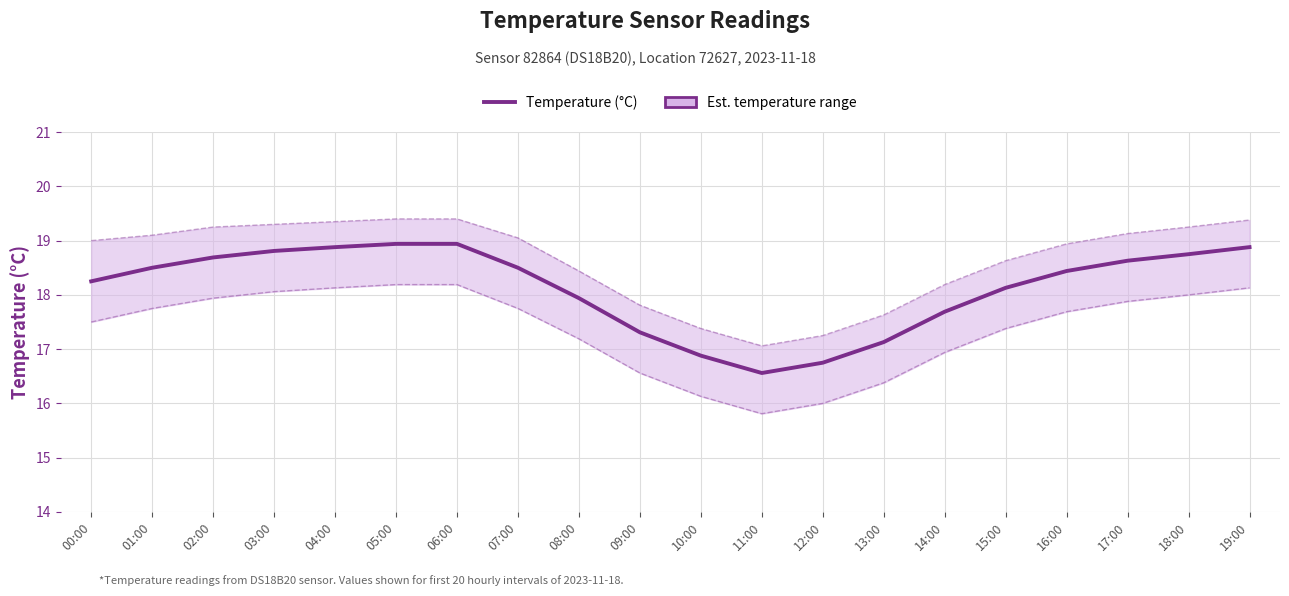

What is the change in value from 00:00 to 14:00?

-0.6